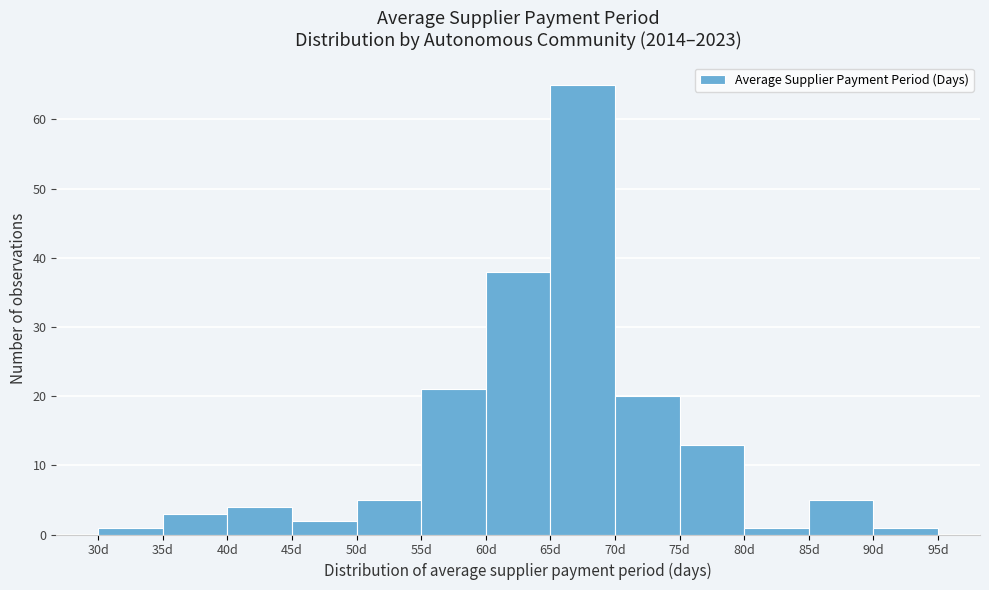

Reading left to right, list every bar in this chart as the range it spans on the x-axis followed by its height. The values are not printed on the chart, so give them approximately, as read against the axis.

30 to 35: 1
35 to 40: 3
40 to 45: 4
45 to 50: 2
50 to 55: 5
55 to 60: 21
60 to 65: 38
65 to 70: 65
70 to 75: 20
75 to 80: 13
80 to 85: 1
85 to 90: 5
90 to 95: 1